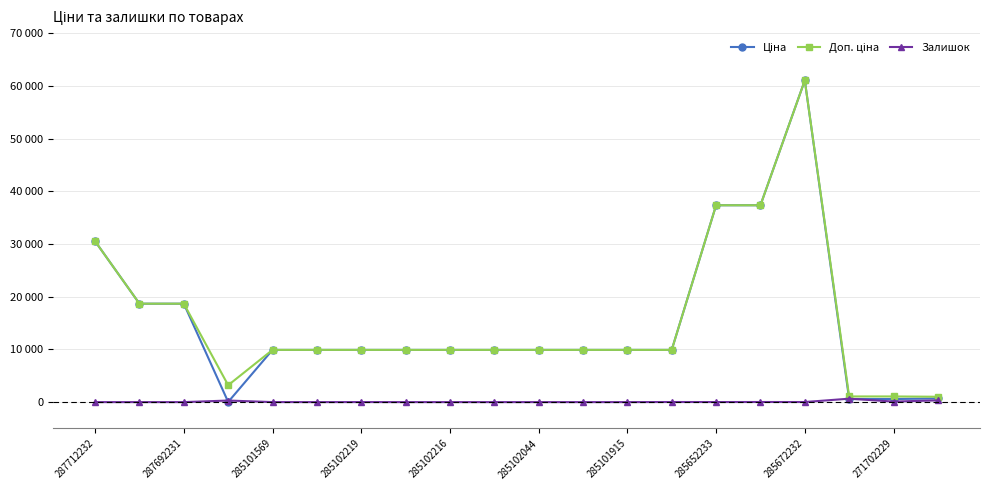

Reading left to right, list all the values displayed in this chart.

Ціна: 30512.3	18671.5	18671.5	32.0	9908.5	9908.5	9908.5	9908.5	9908.5	9908.5	9908.5	9908.5	9908.5	9908.5	37343.0	37343.0	61024.7	586.0	586.0	689.1
Доп. ціна: 30512.3	18671.5	18671.5	3205.0	9908.5	9908.5	9908.5	9908.5	9908.5	9908.5	9908.5	9908.5	9908.5	9908.5	37343.0	37343.0	61024.7	1074.5	1074.5	1017.8
Залишок: 0.0	0.0	0.0	299.0	5.0	0.0	7.0	0.0	0.0	0.0	0.0	0.0	0.0	20.0	12.0	21.0	16.0	649.0	100.0	330.0